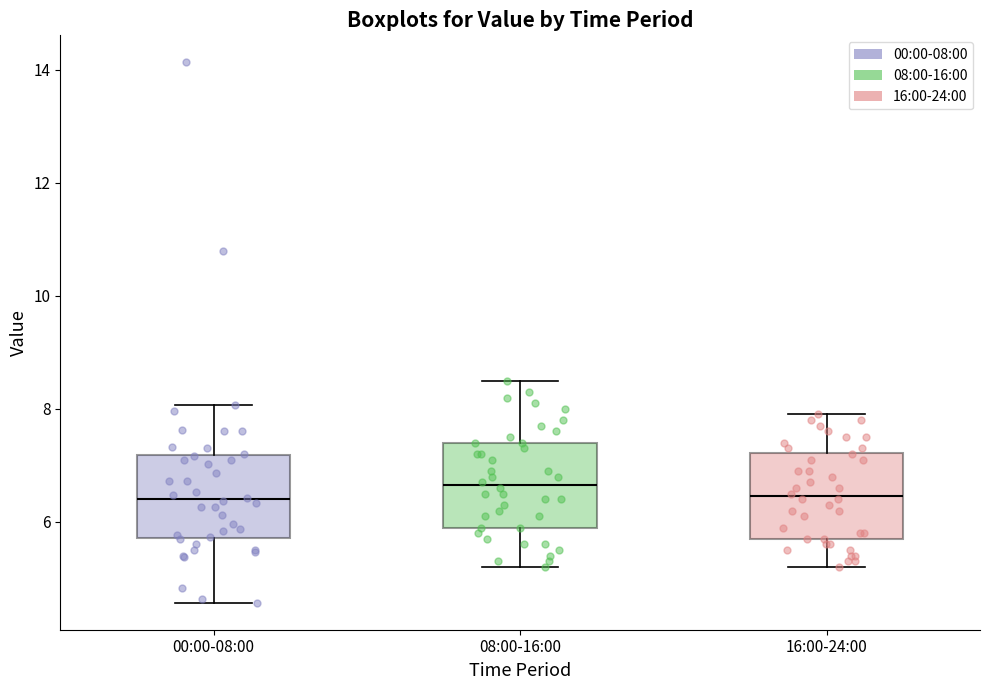

Reading left to right, transcribe this box plot: for each box, give where its median line is, the range the box spans, and where its two whiskers end, as read against the y-axis. The values are not printed on the chart, so give them approximately, as read against the axis.

00:00-08:00: median 6.4, box 5.8 to 7.2, whiskers 4.6 to 8.0
08:00-16:00: median 6.6, box 6.0 to 7.4, whiskers 5.2 to 8.6
16:00-24:00: median 6.4, box 5.8 to 7.2, whiskers 5.2 to 8.0